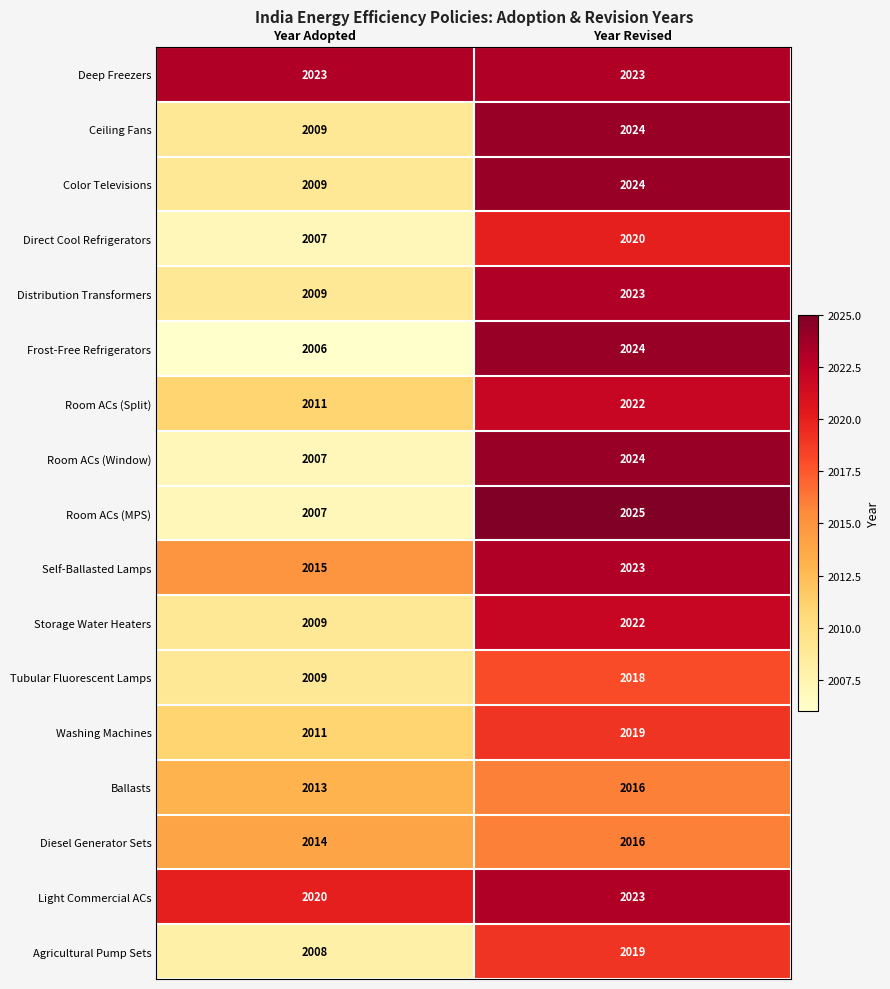

What is the spread (max minus min) of values at Year Adopted?

17